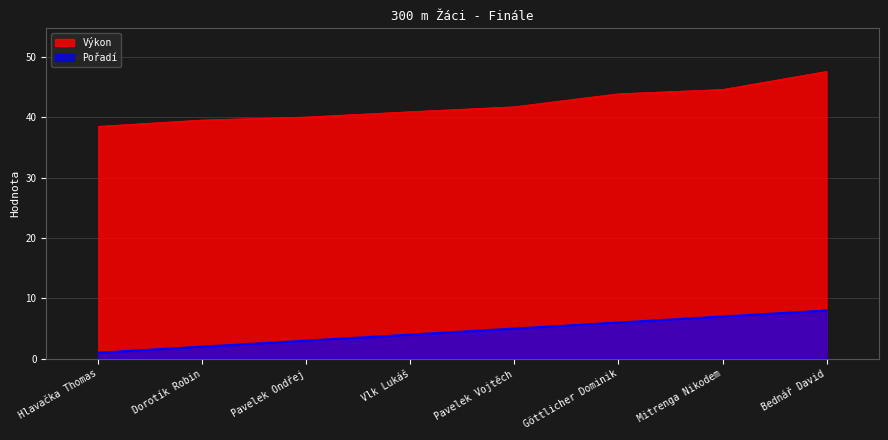

What position from the left is Mitrenga Nikodem?

7